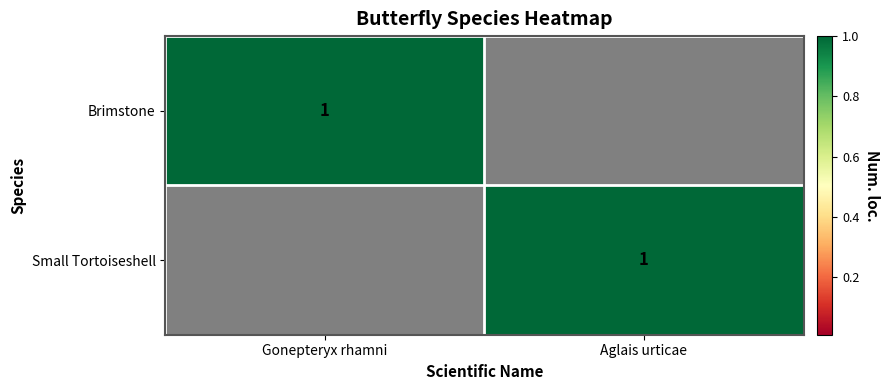

The Brimstone series shows 1 at Gonepteryx rhamni. True or false?

True